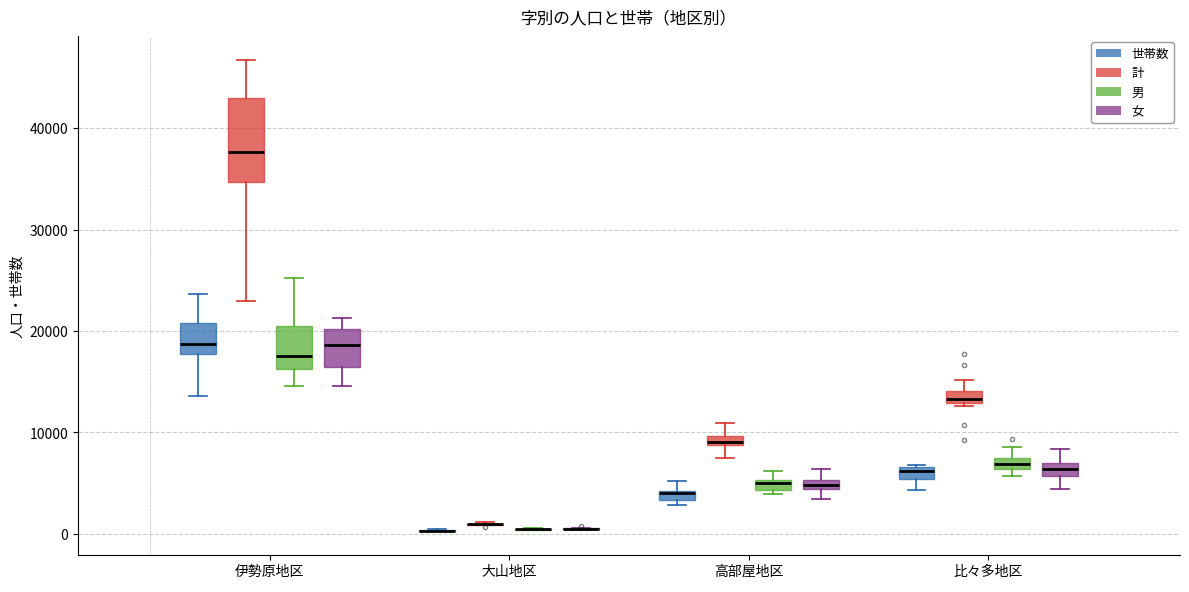

Which box is the tallest, from its lower edge to its upper edge?

伊勢原地区 (計)